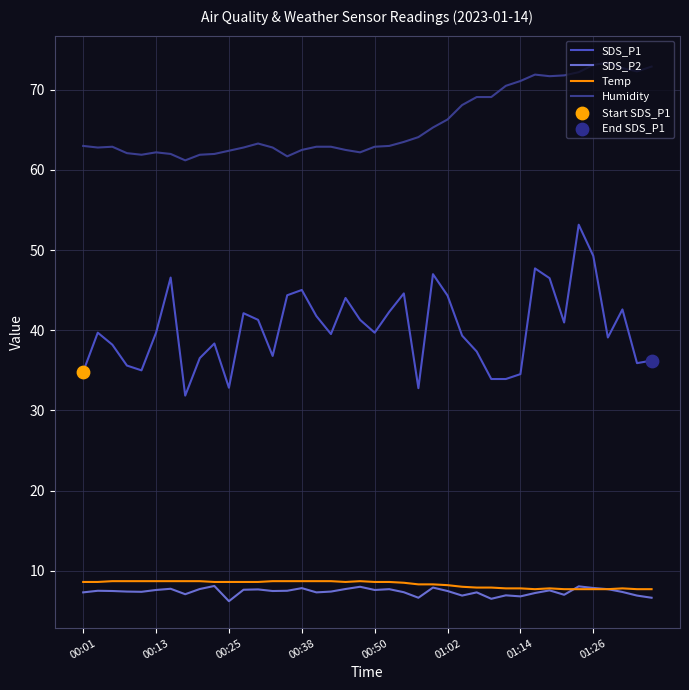

Which series has the largest total across all categories?

Humidity